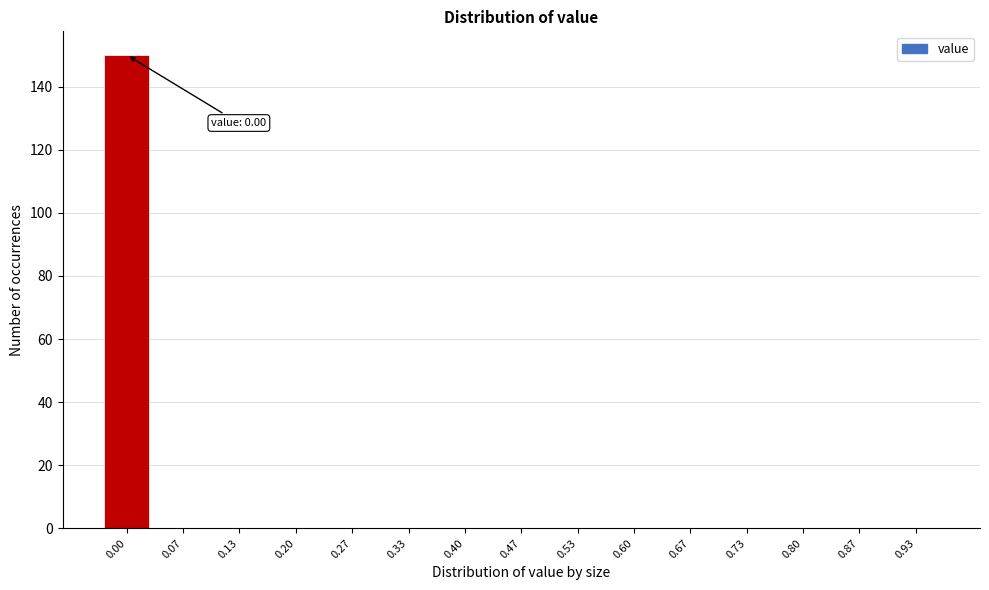

Reading left to right, transcribe all the data shown in this chart.

0.00=150	0.07=0	0.13=0	0.20=0	0.27=0	0.33=0	0.40=0	0.47=0	0.53=0	0.60=0	0.67=0	0.73=0	0.80=0	0.87=0	0.93=0